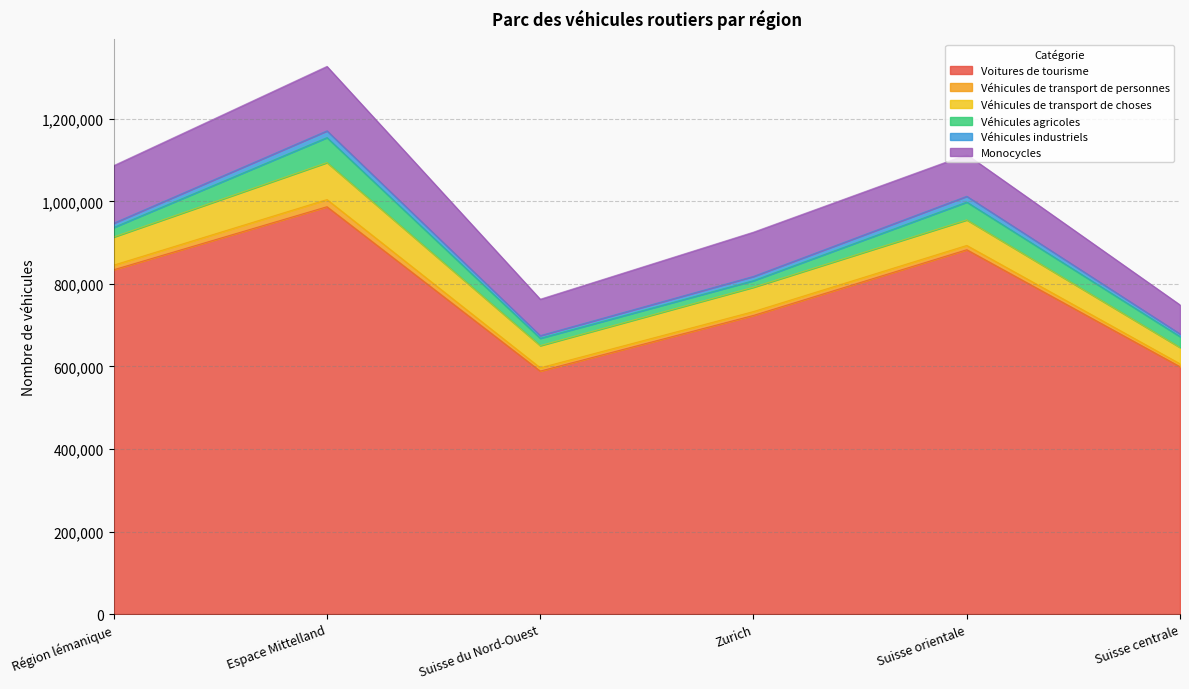

What position from the left is Zurich?

4